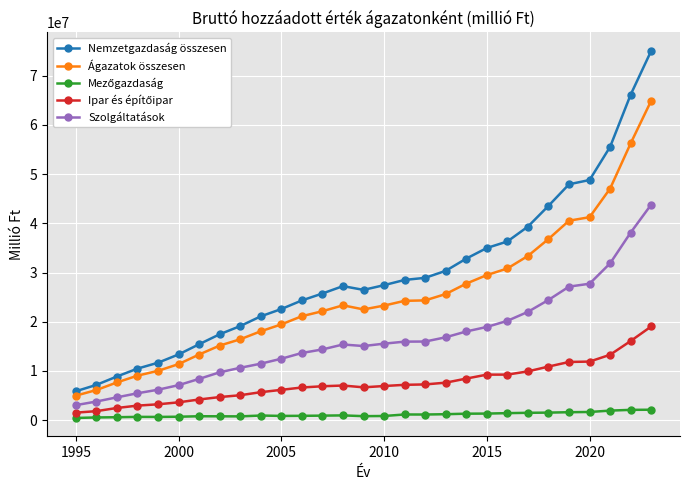

What is the value of the Ágazatok összesen point at the 12th from the left?

21117353